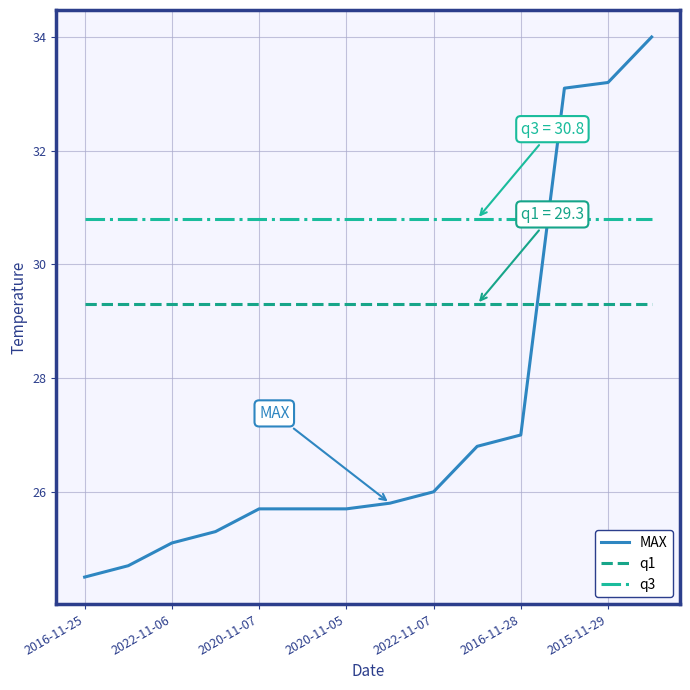

Does the chart display data point markers on the line(s)?

No